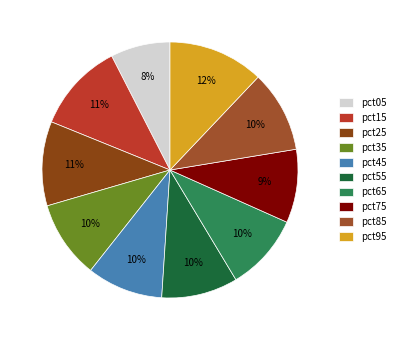

How much of the chart is everything except pct25?

89.3%